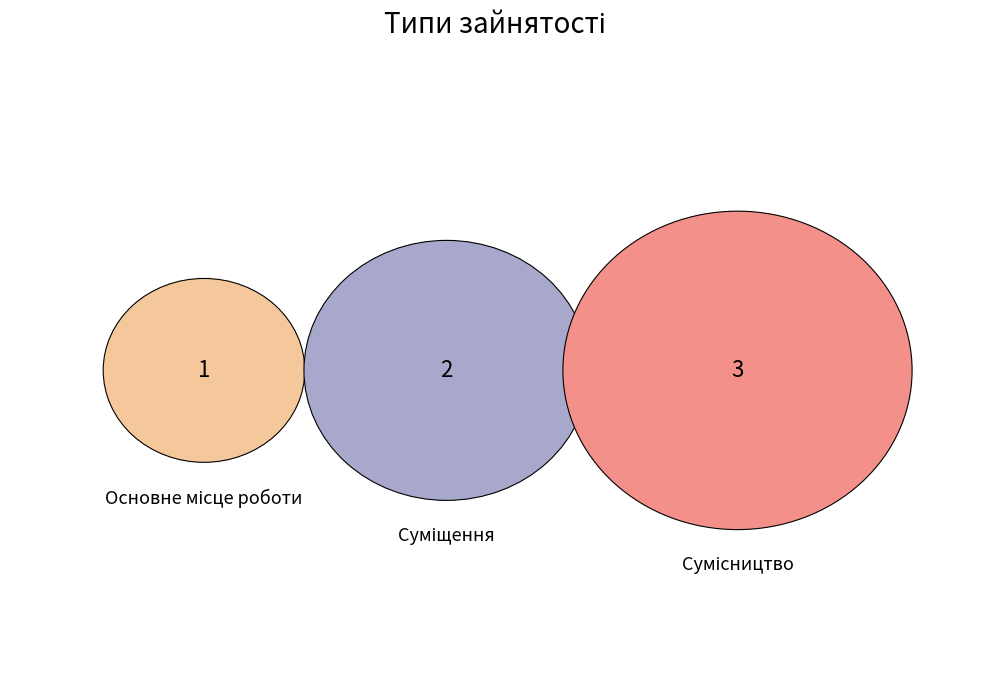

Is there any slice that represents more than half of the pie?

No